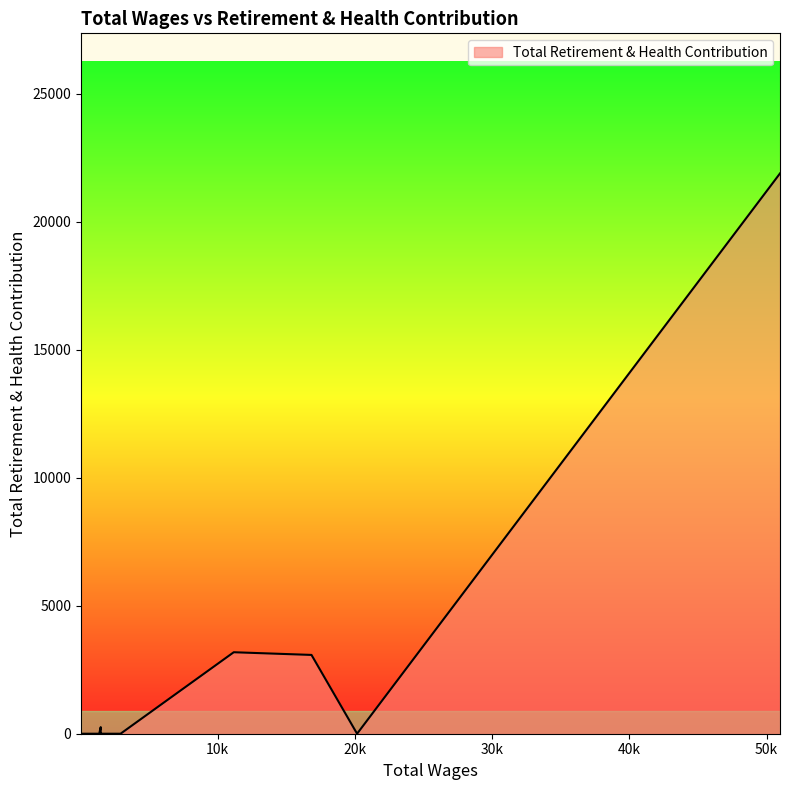

What is the greatest value displayed?

21888